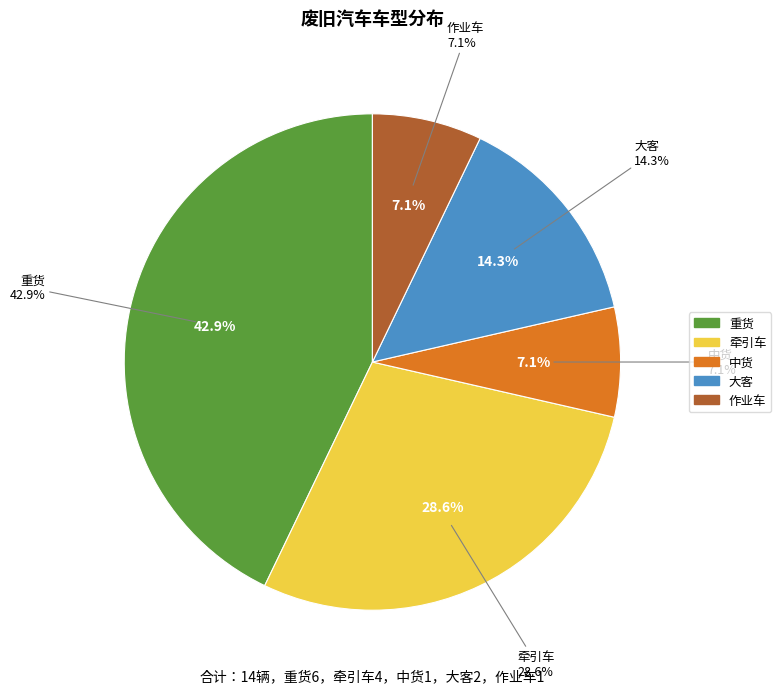

Which category has the biggest portion of the pie?

重货